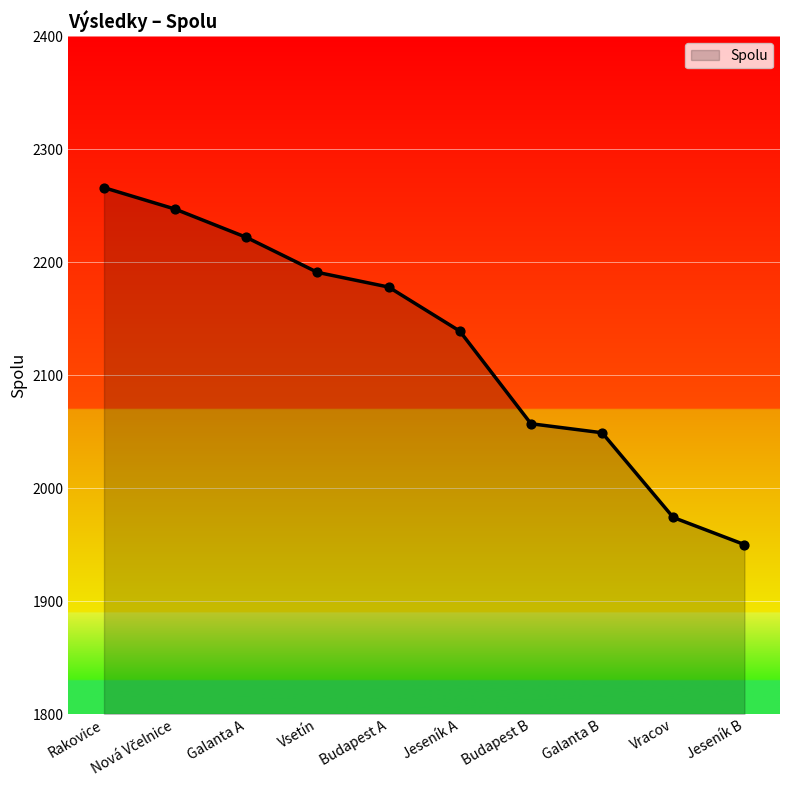

What is the ratio of the value at Galanta A to the value at Galanta B?

1.1